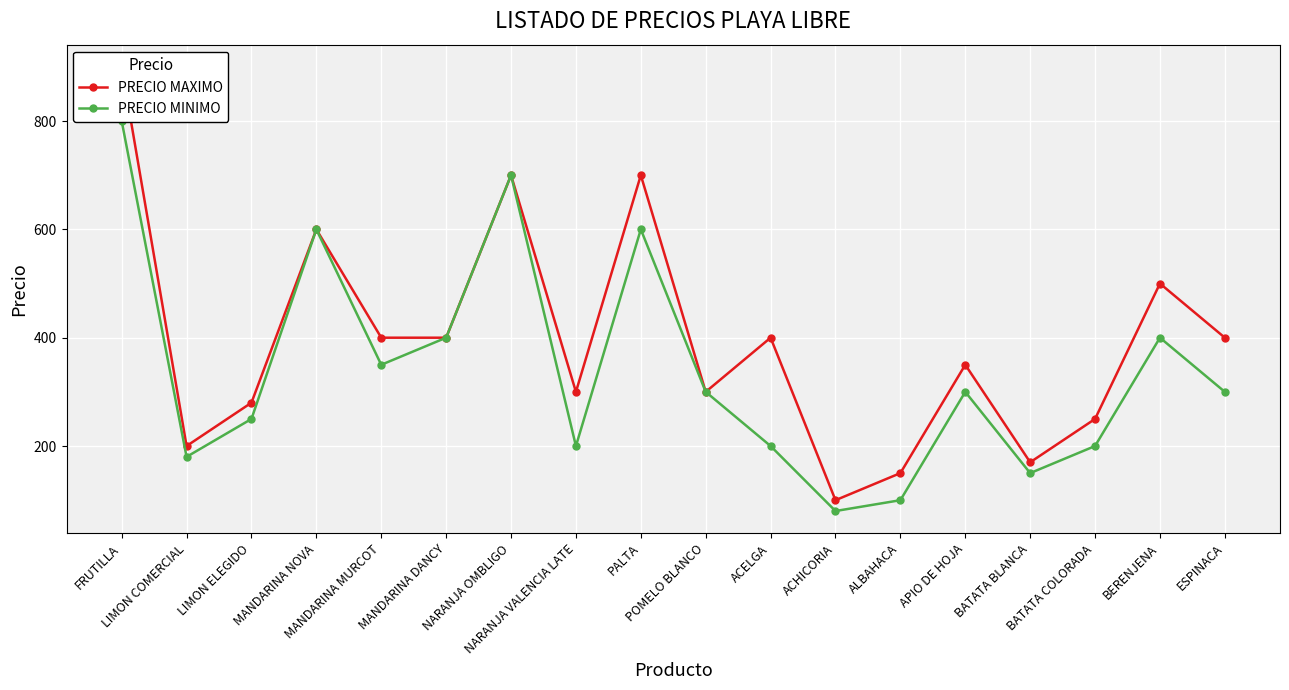

What is the difference between the highest and lowest values at BATATA BLANCA?

20